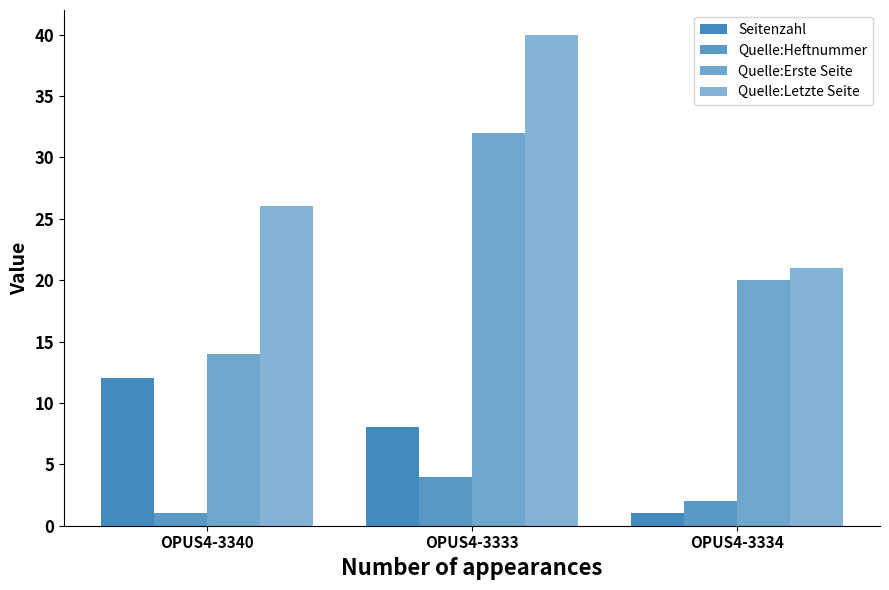

Reading right to left, list all the values displayed in this chart.

Seitenzahl: 1	8	12
Quelle:Heftnummer: 2	4	1
Quelle:Erste Seite: 20	32	14
Quelle:Letzte Seite: 21	40	26